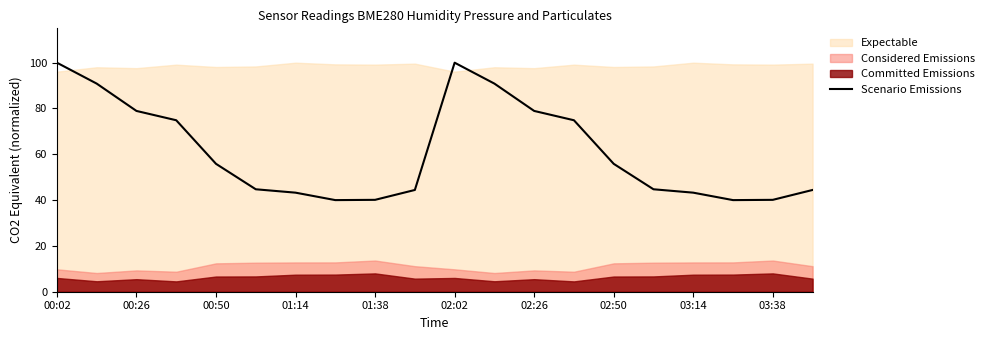

What is the difference between the maximum and minimum values?

60.0